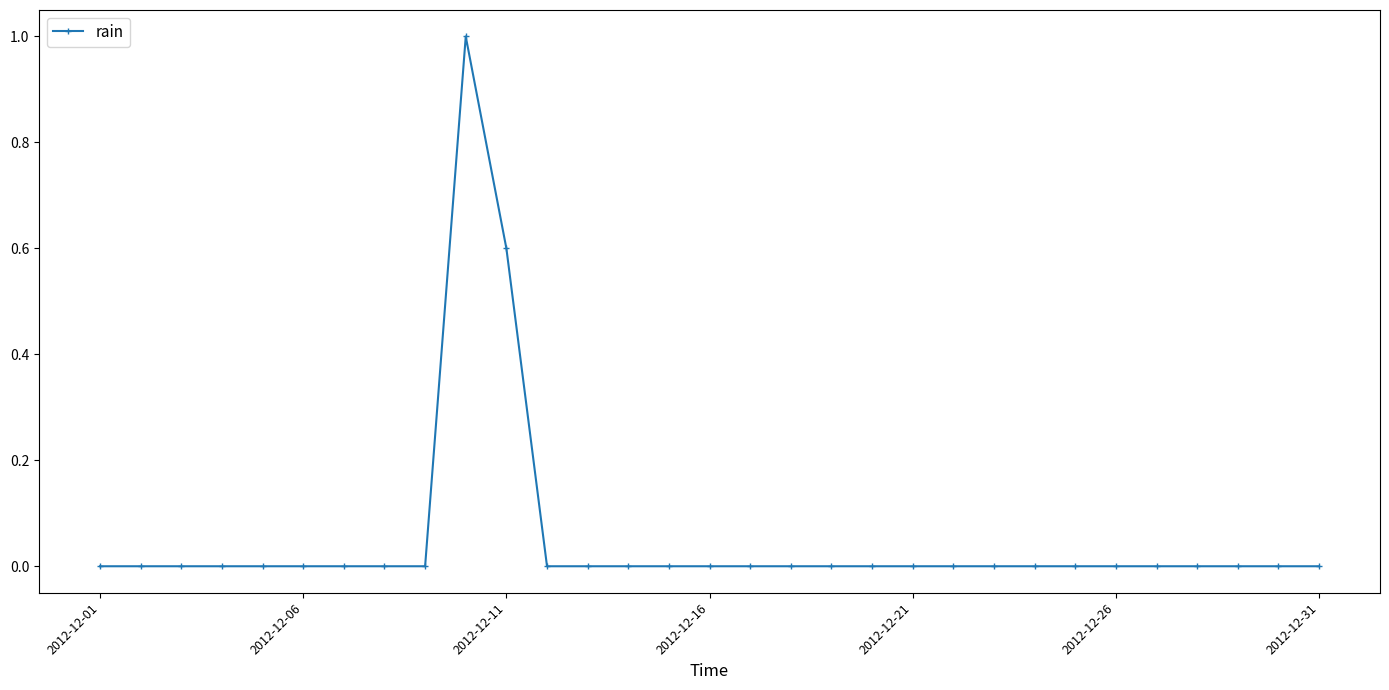

What is the greatest value displayed?

1.0